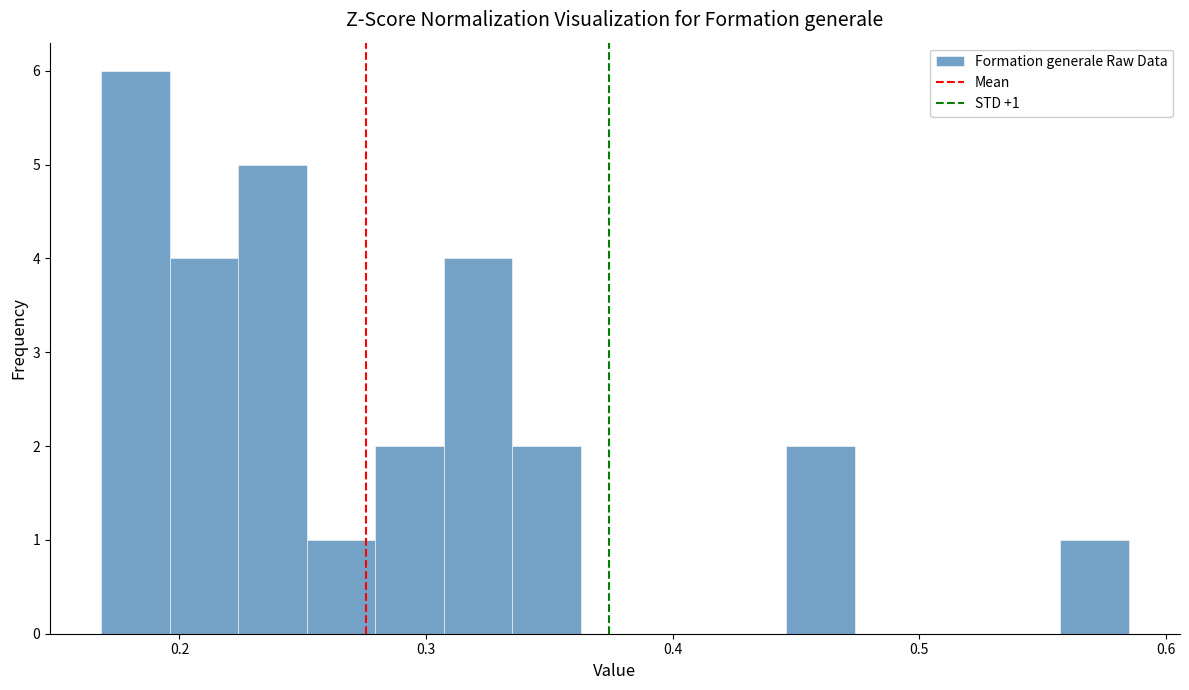

Around what value on the x-axis is the tallest bar? Give the approximate position of its centre, as read against the axis.

0.18